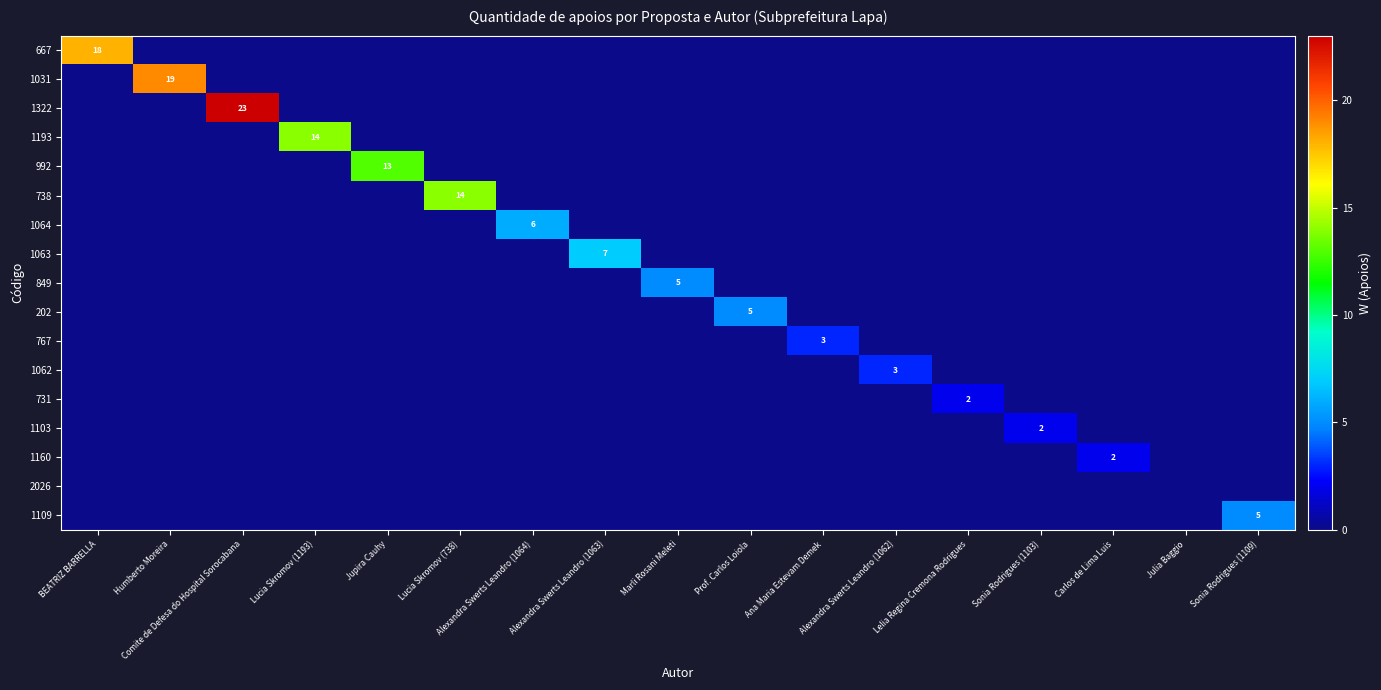

What is the total value across all series at Alexandra Swerts Leandro (1063)?

7